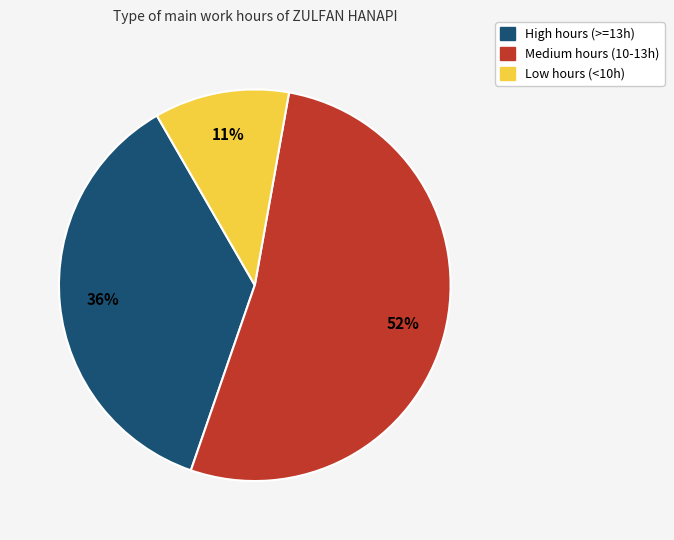

How many slices are in this pie chart?

3